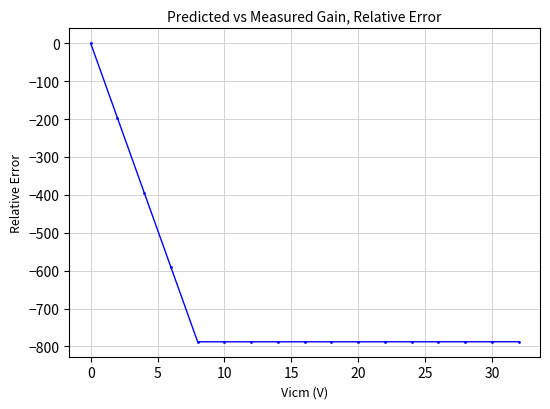

What is the average value?

-671.9